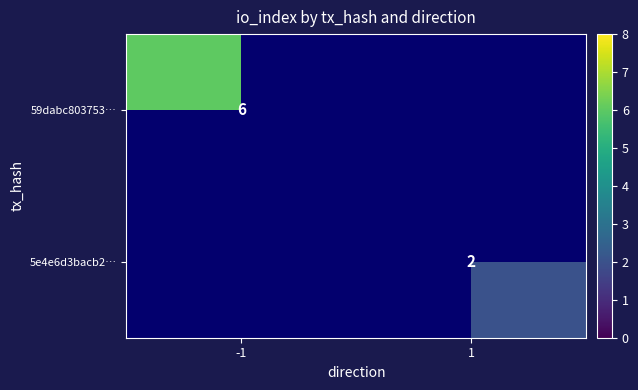

Is the value of 59dabc803753… at -1 greater than the value of 5e4e6d3bacb2… at 1?

Yes